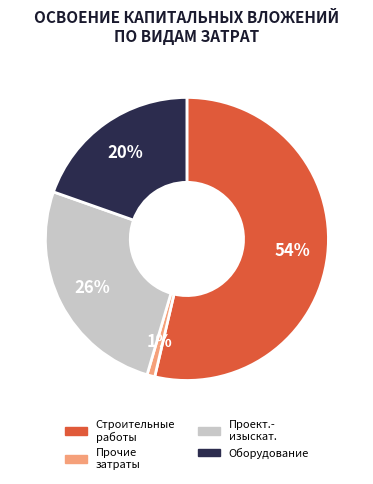

Is there a majority slice in this chart?

Yes